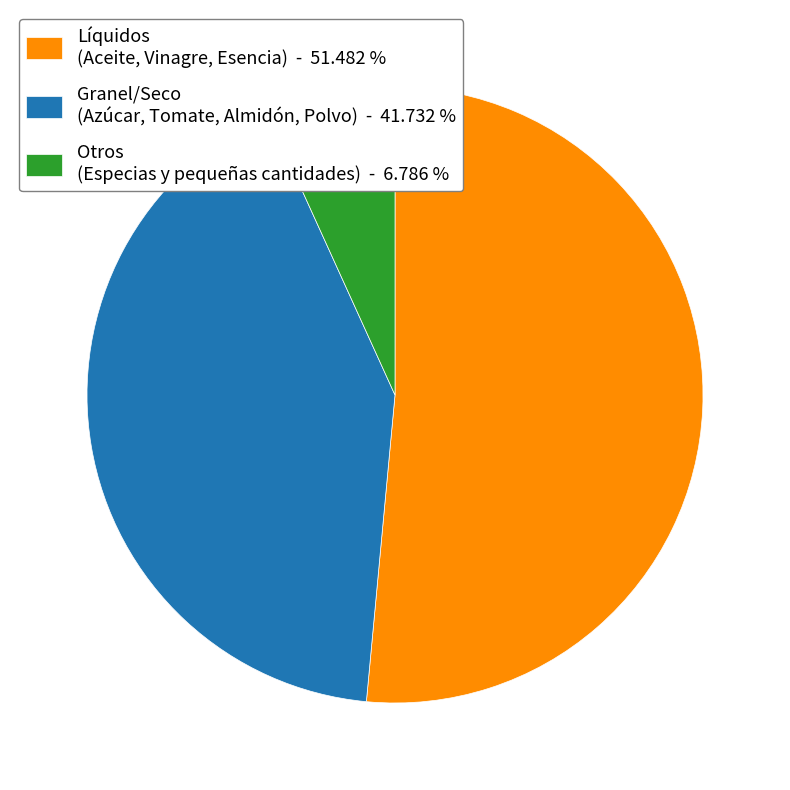

How many segments does this pie chart have?

3